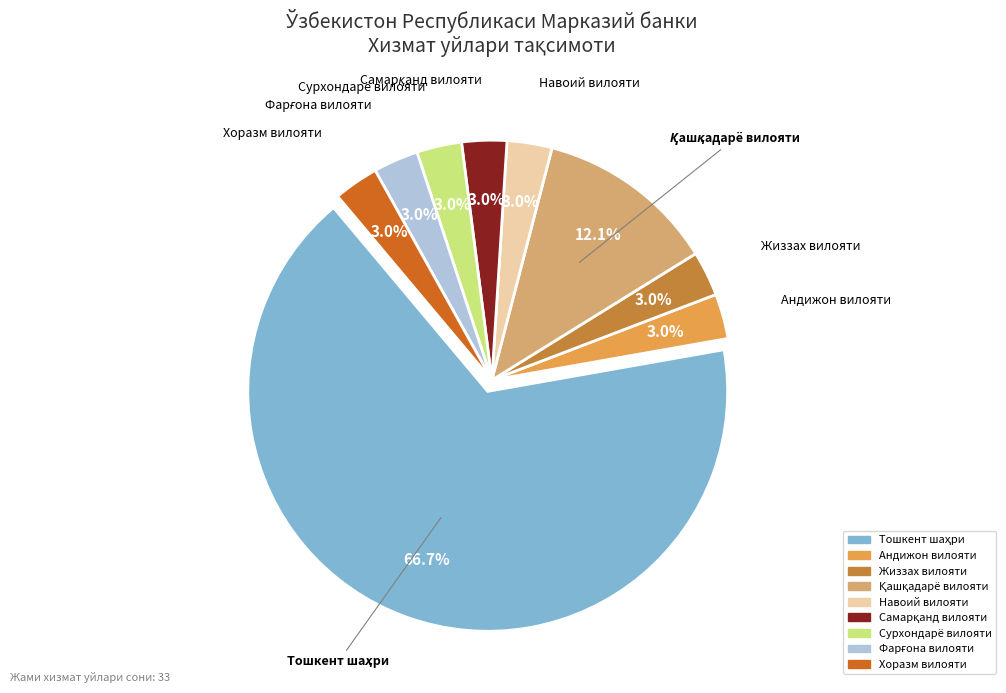

How much of the chart is everything except Сурхондарё вилояти?

97.0%